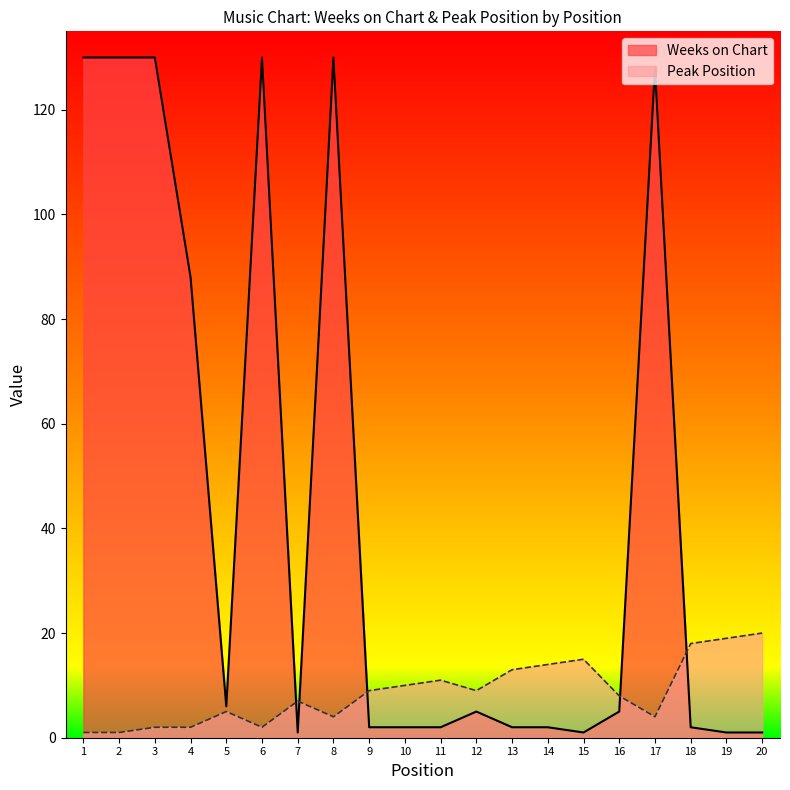

List the series in order of their peak value, highest first.

Weeks on Chart, Peak Position